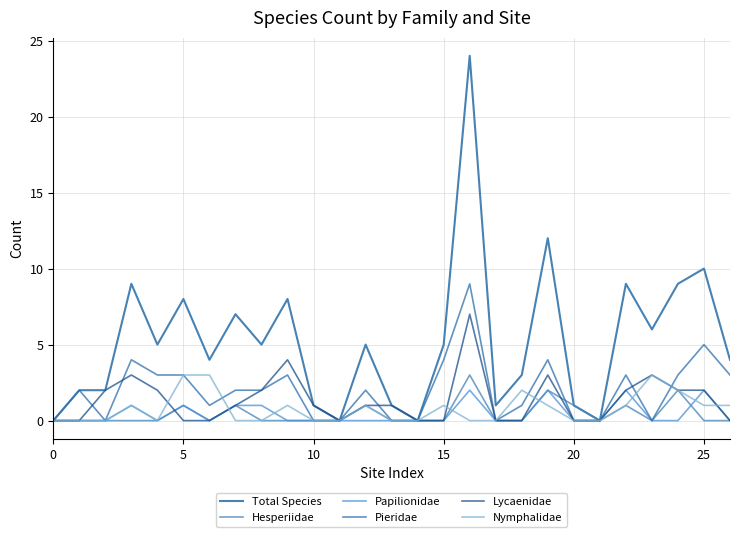

Rank the series by their maximum value, from lowest to highest.

Papilionidae, Hesperiidae, Nymphalidae, Lycaenidae, Pieridae, Total Species